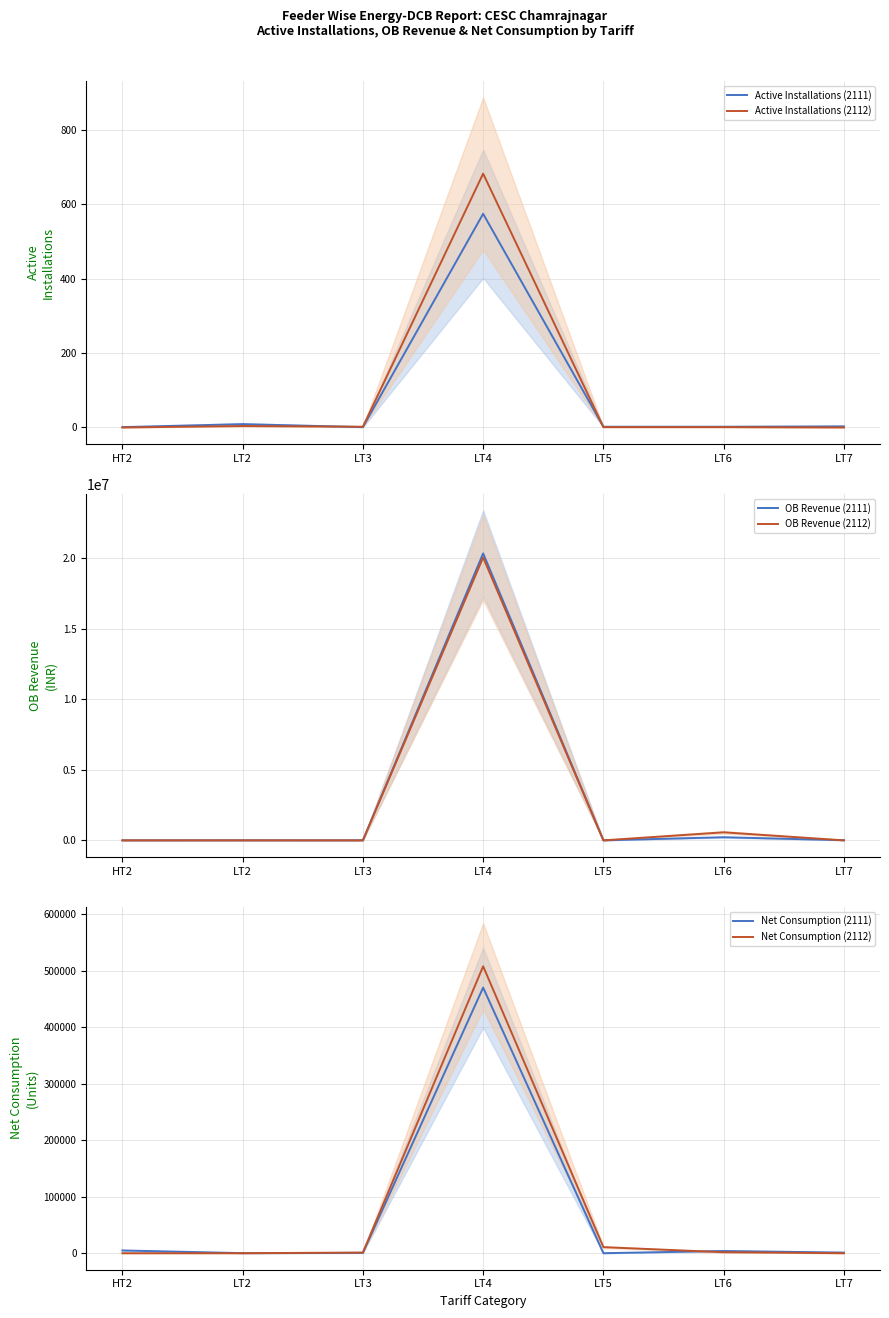

True or false: Net Consumption (2111) has more than 2 points higher than both neighbors.

False